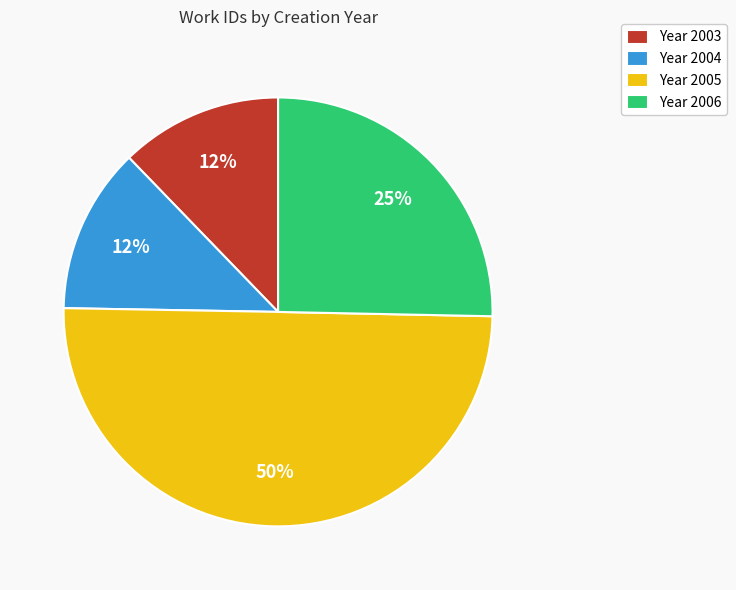

Combined, do Year 2005 and Year 2003 account for over 50%?

Yes